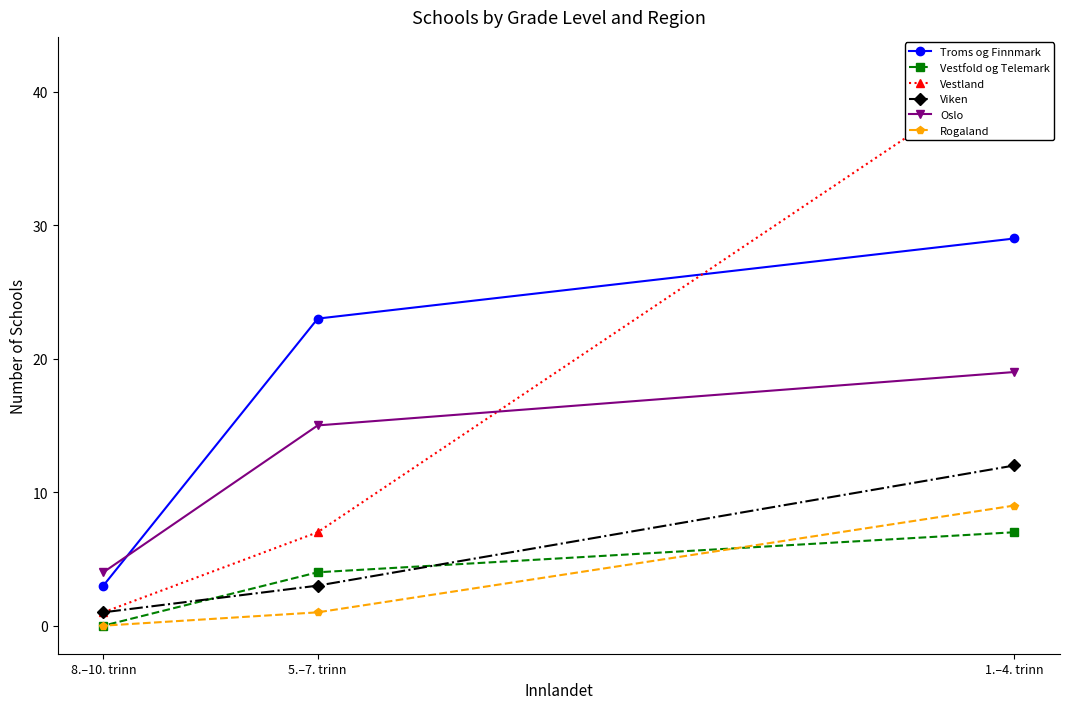

What is the difference between the Vestland values at 8.–10. trinn and 5.–7. trinn?

6